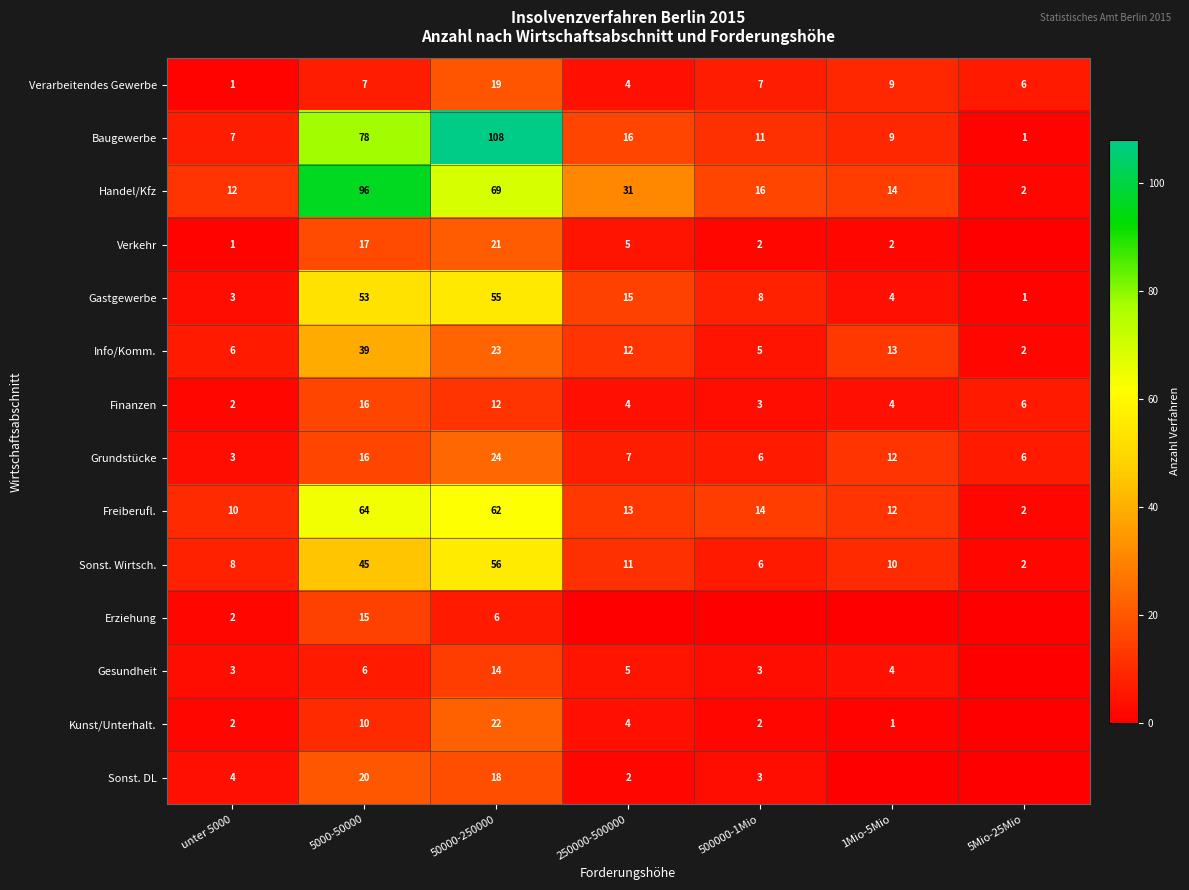

What is the difference between the maximum and second lowest values in the Grundstücke series?

18